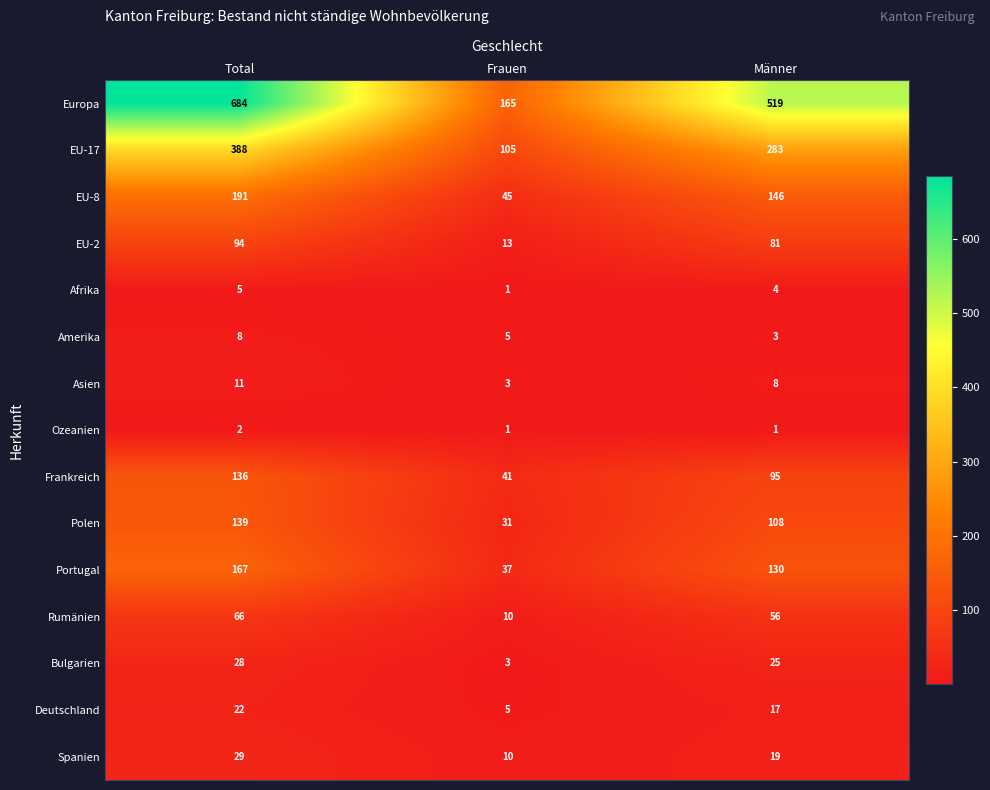

List the series in order of their peak value, highest first.

Europa, EU-17, EU-8, Portugal, Polen, Frankreich, EU-2, Rumänien, Spanien, Bulgarien, Deutschland, Asien, Amerika, Afrika, Ozeanien